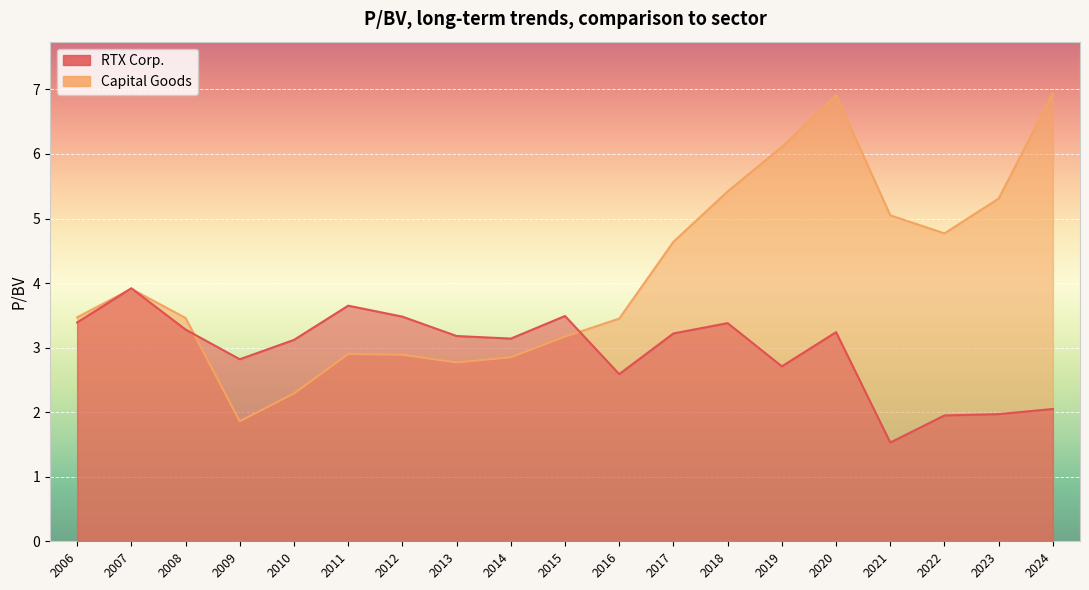

What is the difference between the RTX Corp. values at 2016 and 2008?

0.7